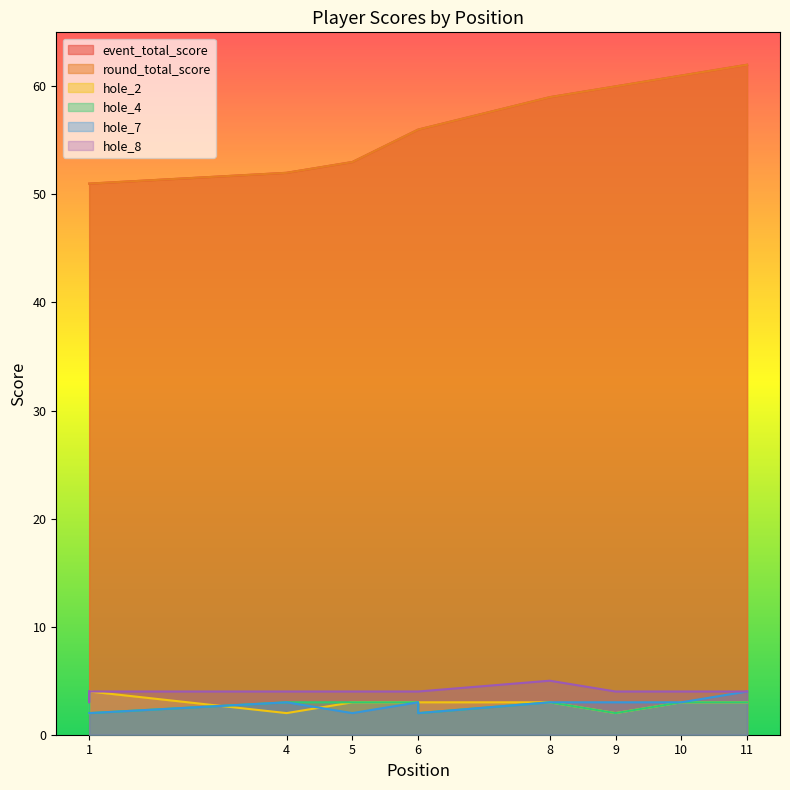

At which category is the sum across all series the highest?

11